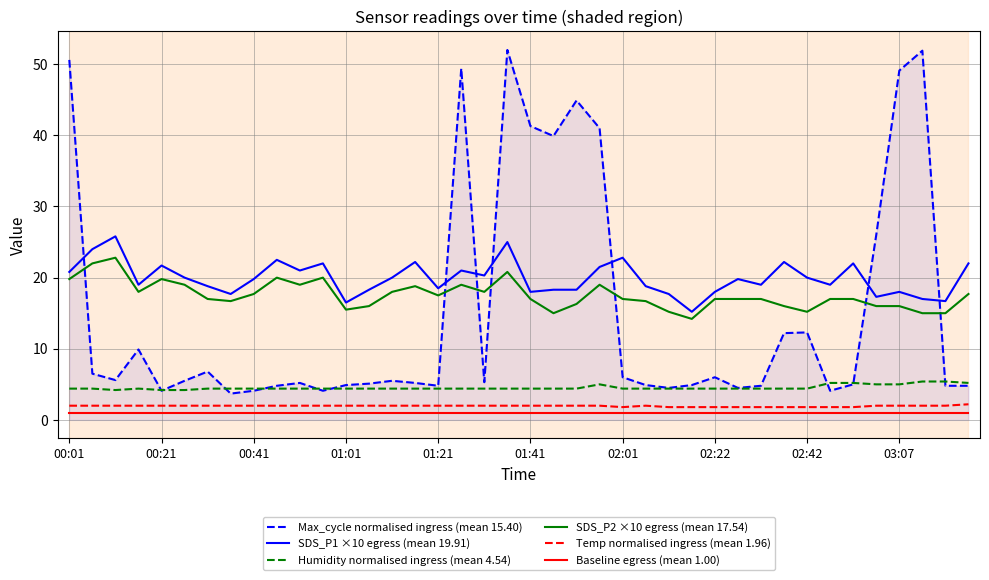

True or false: Baseline egress (mean 1.00) and Humidity normalised ingress (mean 4.54) cross at least once.

False